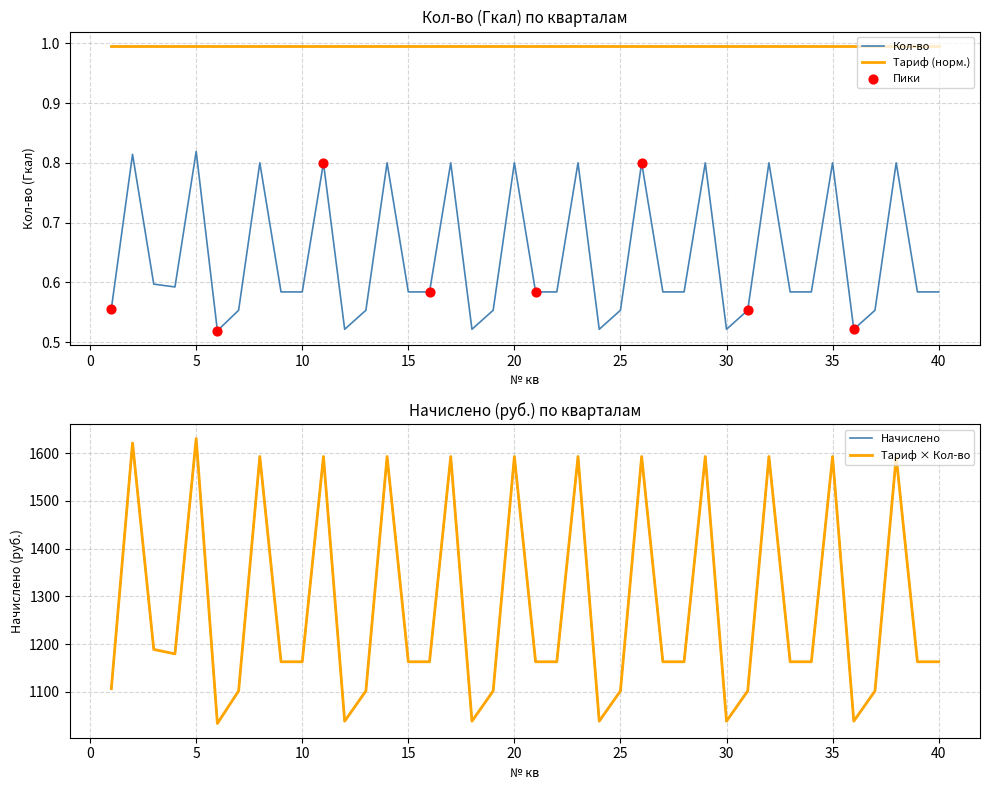

Is the value of Кол-во at 18 greater than the value of Начислено at 8?

No